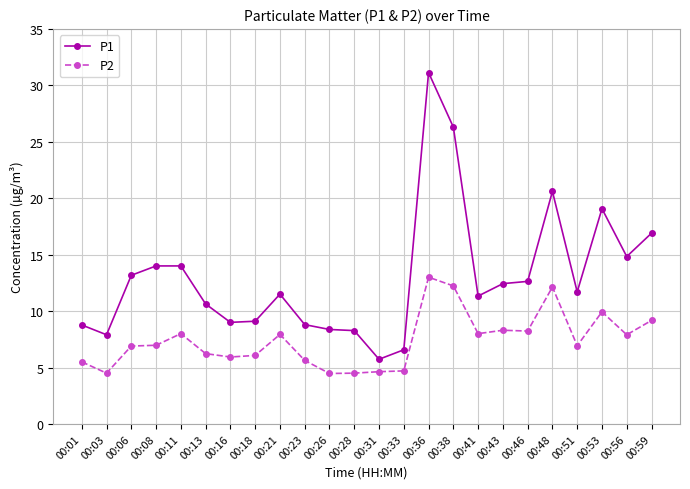

At which category does P2 reach its first local valley?

00:03